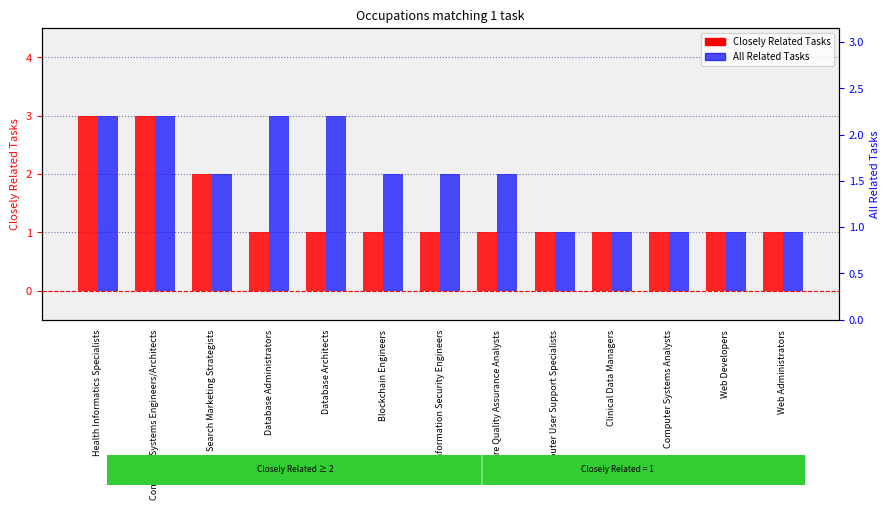

Which series changed the most between Search Marketing Strategists and Web Administrators?

Closely Related Tasks